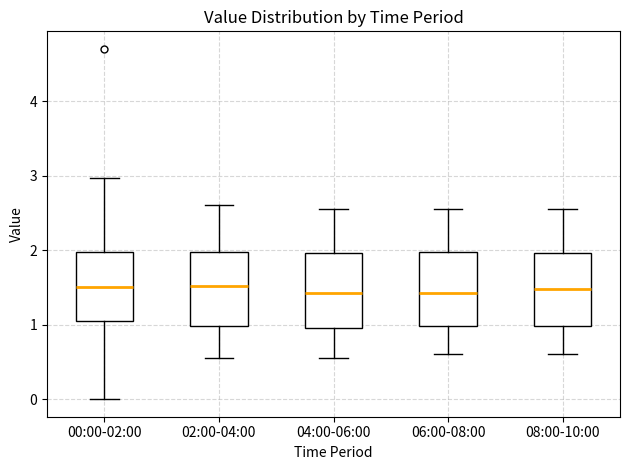

Reading left to right, transcribe this box plot: for each box, give where its median line is, the range the box spans, and where its two whiskers end, as read against the y-axis. The values are not printed on the chart, so give them approximately, as read against the axis.

00:00-02:00: median 1.5, box 1.1 to 2.0, whiskers 0.0 to 3.0
02:00-04:00: median 1.5, box 1.0 to 2.0, whiskers 0.6 to 2.6
04:00-06:00: median 1.4, box 1.0 to 2.0, whiskers 0.6 to 2.6
06:00-08:00: median 1.4, box 1.0 to 2.0, whiskers 0.6 to 2.6
08:00-10:00: median 1.5, box 1.0 to 2.0, whiskers 0.6 to 2.6